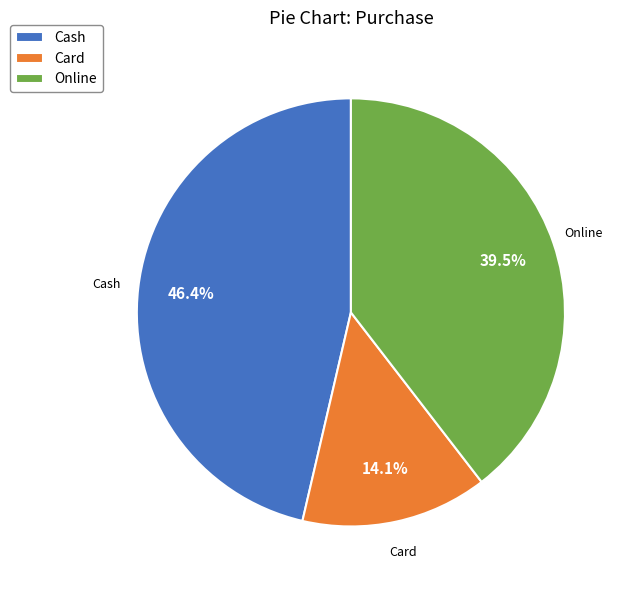

How much of the chart is everything except Cash?

53.6%